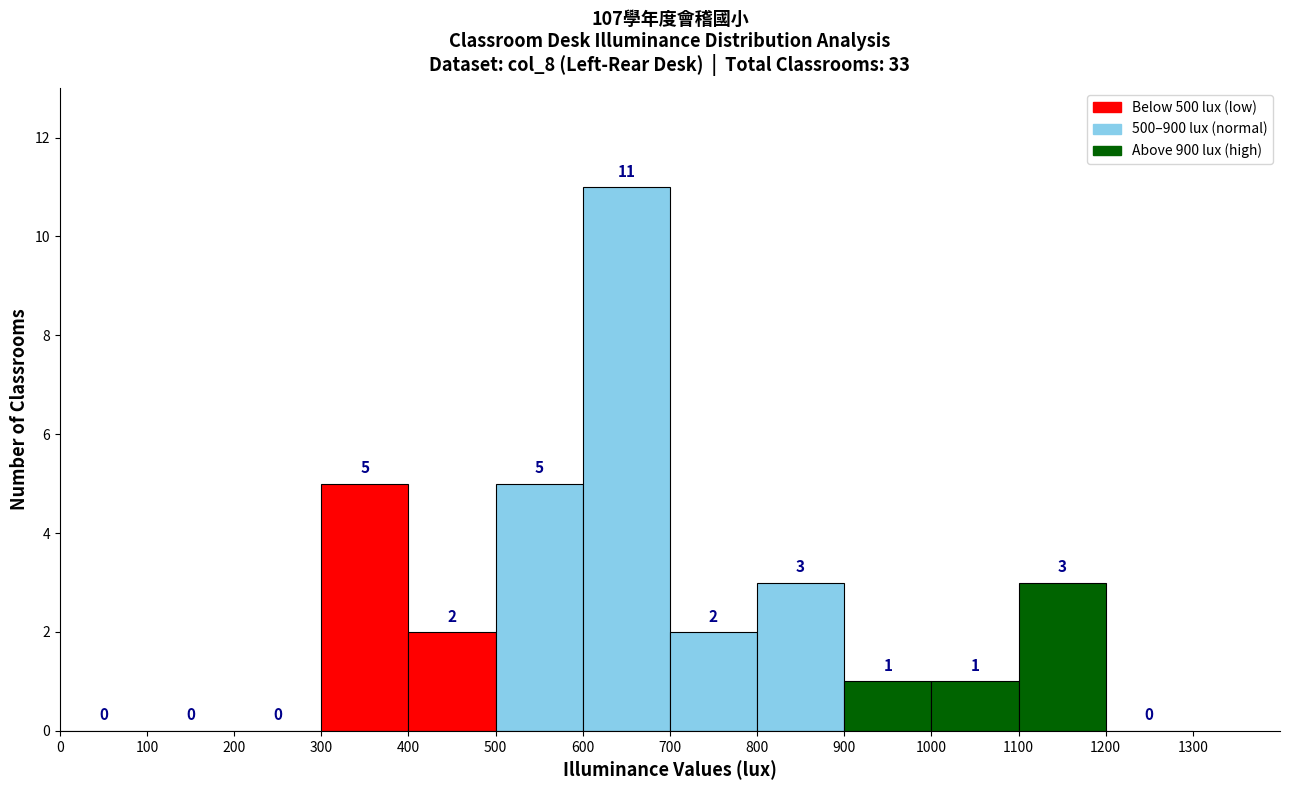

Reading left to right, list every bar in this chart as the range it spans on the x-axis followed by its height.

0 to 100: 0
100 to 200: 0
200 to 300: 0
300 to 400: 5
400 to 500: 2
500 to 600: 5
600 to 700: 11
700 to 800: 2
800 to 900: 3
900 to 1000: 1
1000 to 1100: 1
1100 to 1200: 3
1200 to 1300: 0